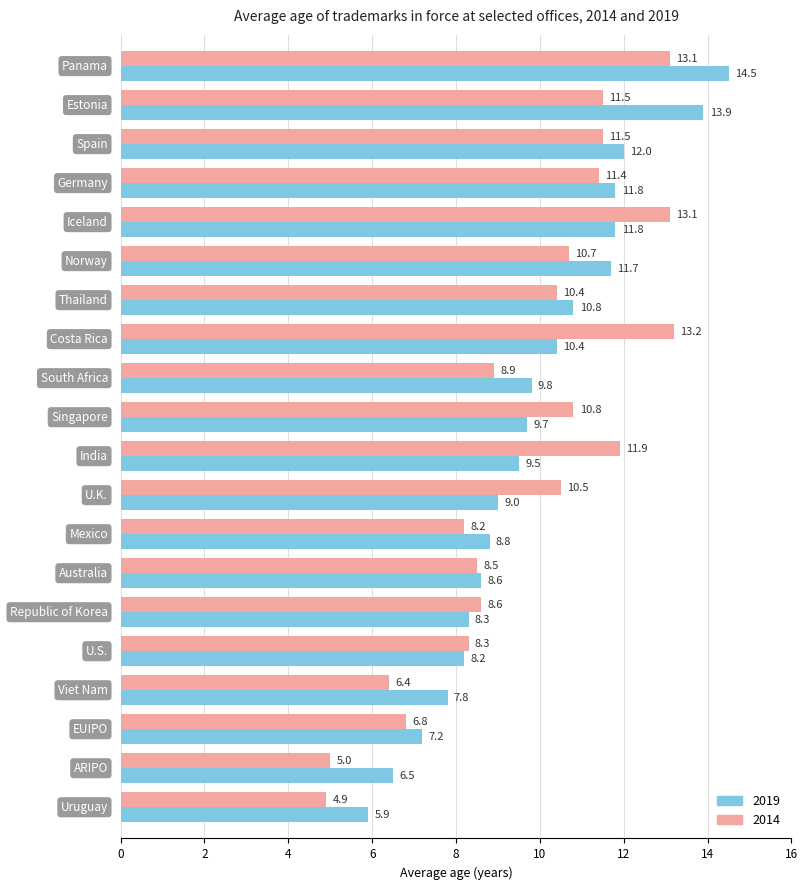

Which series has the widest spread of values?

2019